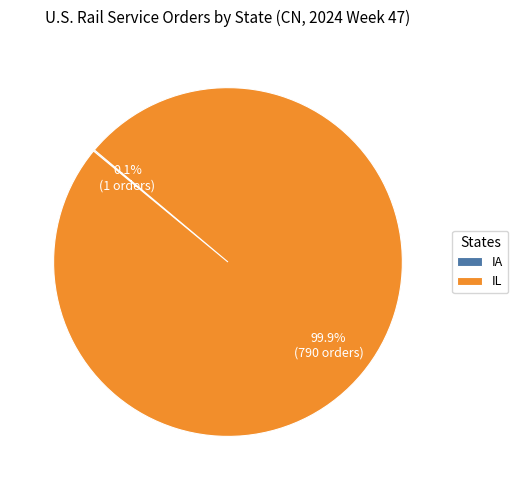

Is there any slice that represents more than half of the pie?

Yes